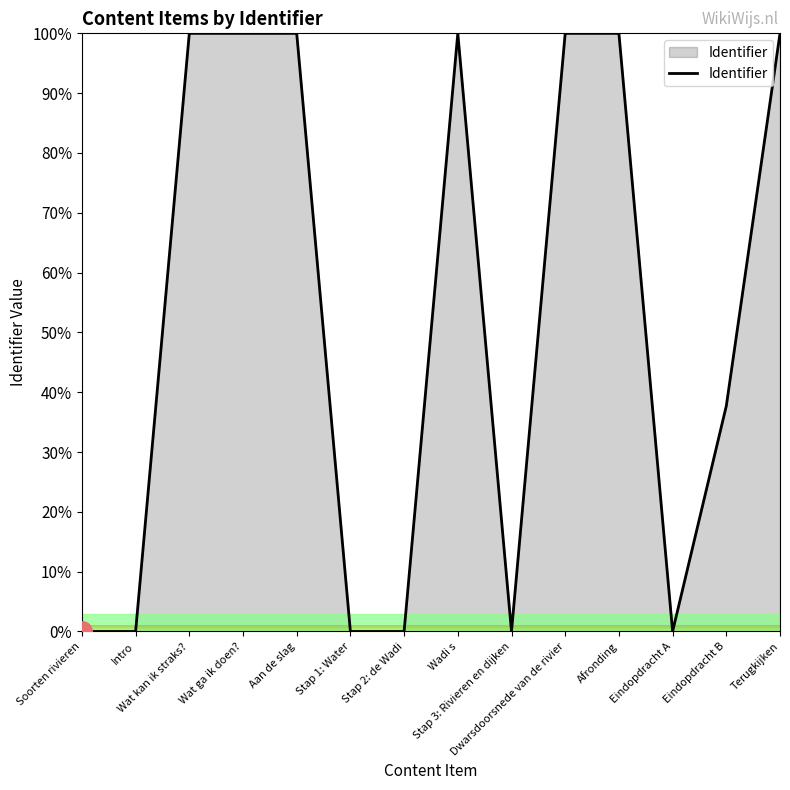

What is the difference between the maximum and minimum values?

100.0